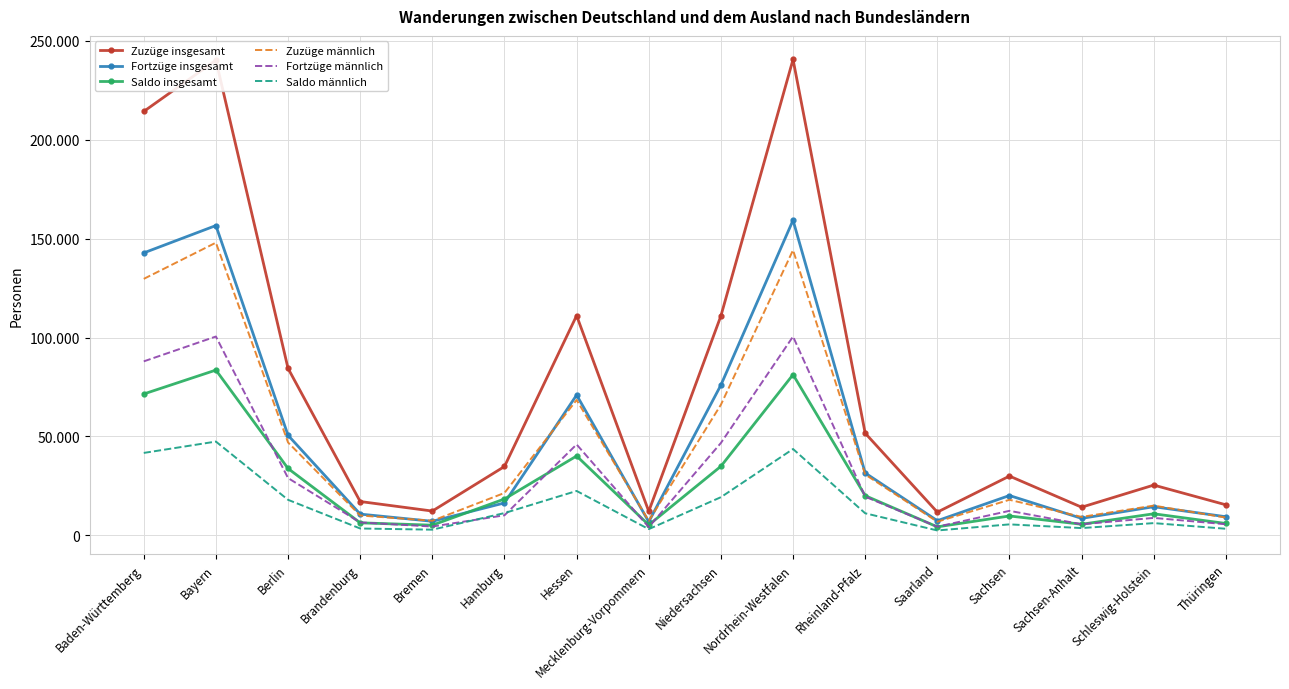

Reading left to right, what are all the values shown in this chart?

Zuzüge insgesamt: 214279	240169	84425	17134	12313	34839	111090	12182	110921	240565	51656	11761	29994	14263	25439	15466
Fortzüge insgesamt: 142792	156607	50601	10773	7136	16429	70950	6890	75986	159301	31564	7437	20163	8622	14506	9436
Saldo insgesamt: 71487	83562	33824	6361	5177	18410	40140	5292	34935	81264	20092	4324	9831	5641	10933	6030
Zuzüge männlich: 129663	147959	46981	10065	7398	21467	68449	7370	66048	144203	30772	6920	18009	9355	15070	9014
Fortzüge männlich: 87968	100528	28988	6565	4493	10173	45977	4199	46724	100528	19582	4418	12426	5644	8848	5653
Saldo männlich: 41695	47431	17993	3500	2905	11294	22472	3171	19324	43675	11190	2502	5583	3711	6222	3361